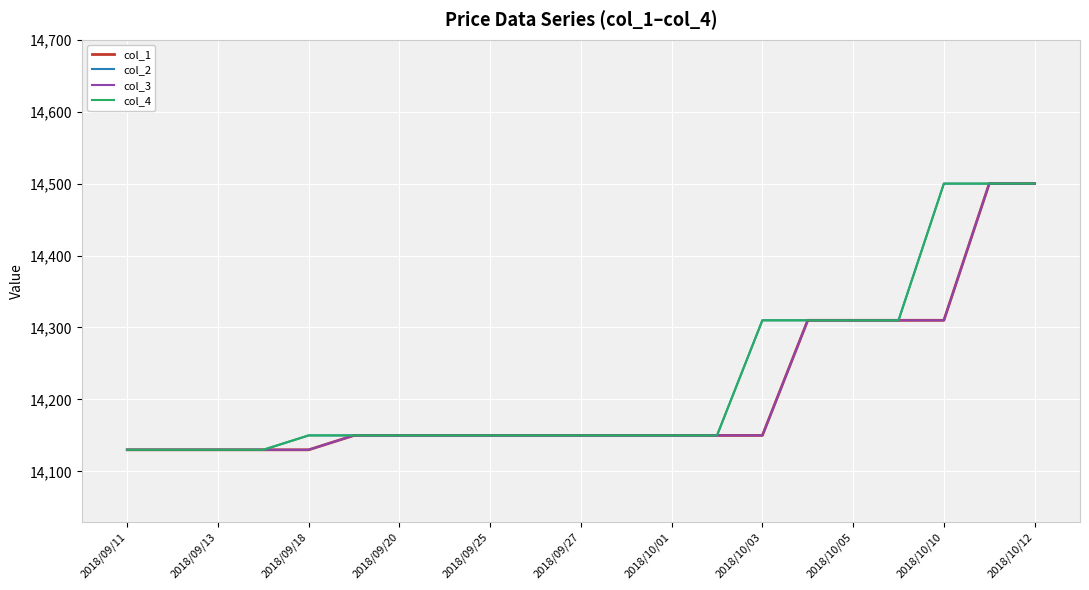

At how many categories does at least one series exceed 14239?

7